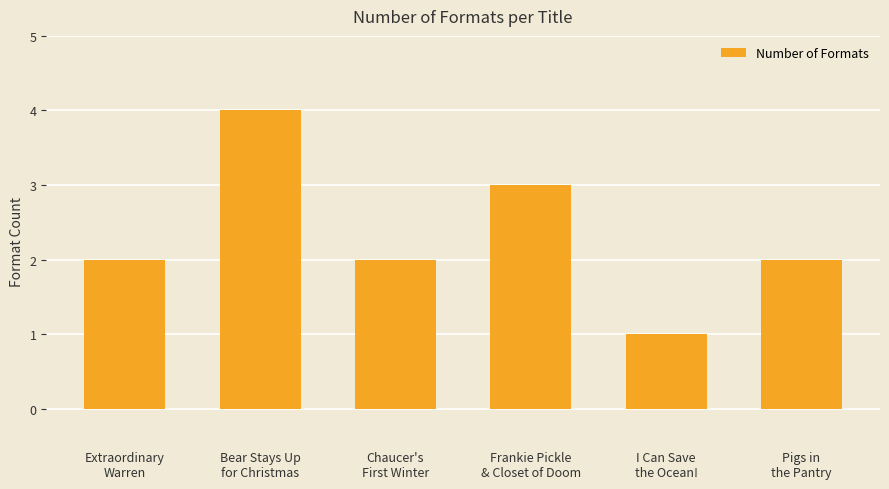

Count the number of data series in this chart.

1